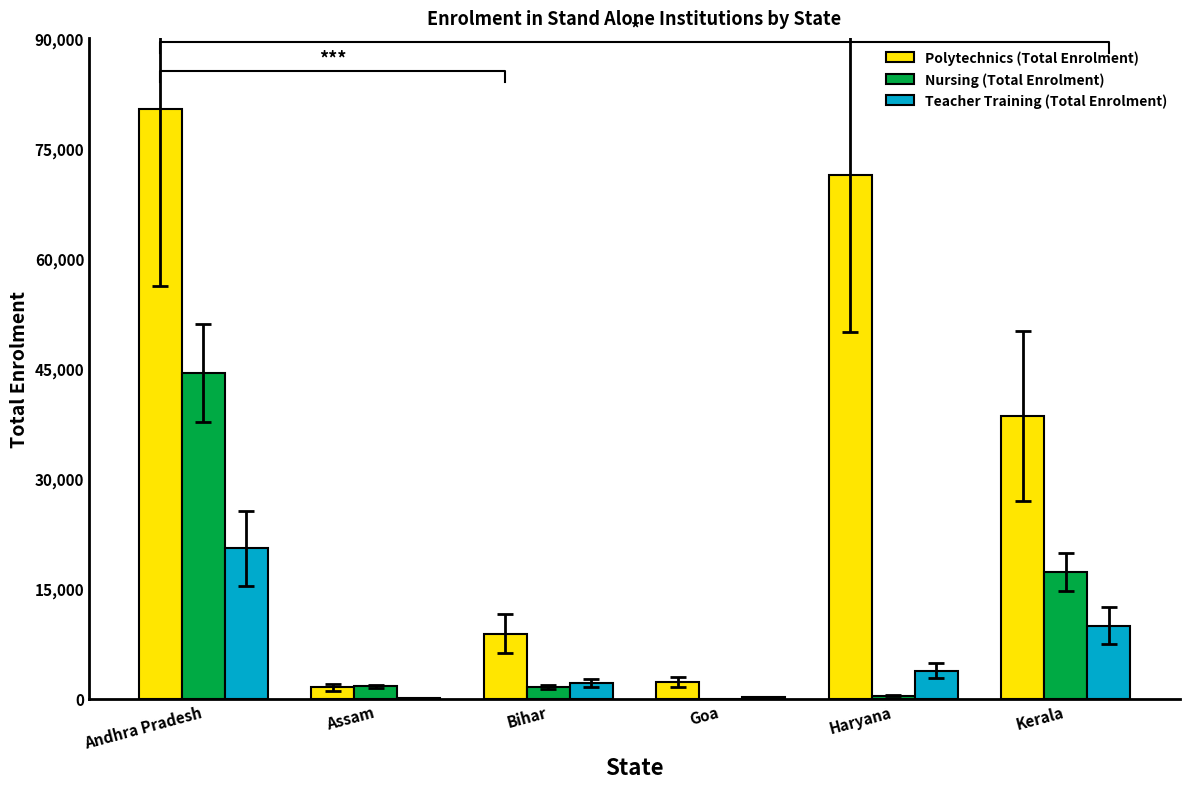

What is the approximate value of Nursing (Total Enrolment) at Bihar, to the nearest 100?

1600